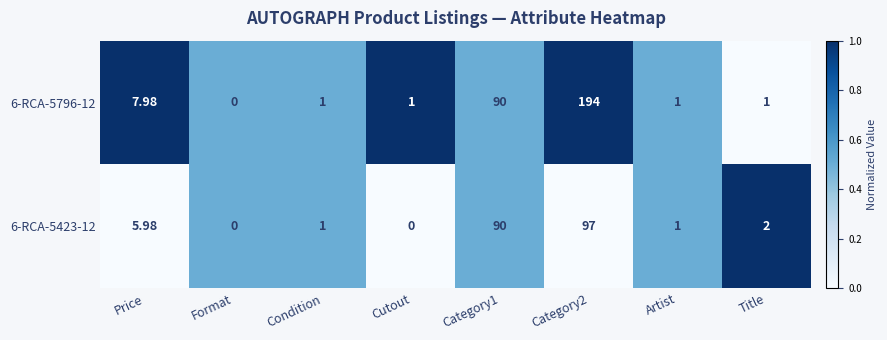

At which label does 6-RCA-5796-12 first exceed 1?

Price